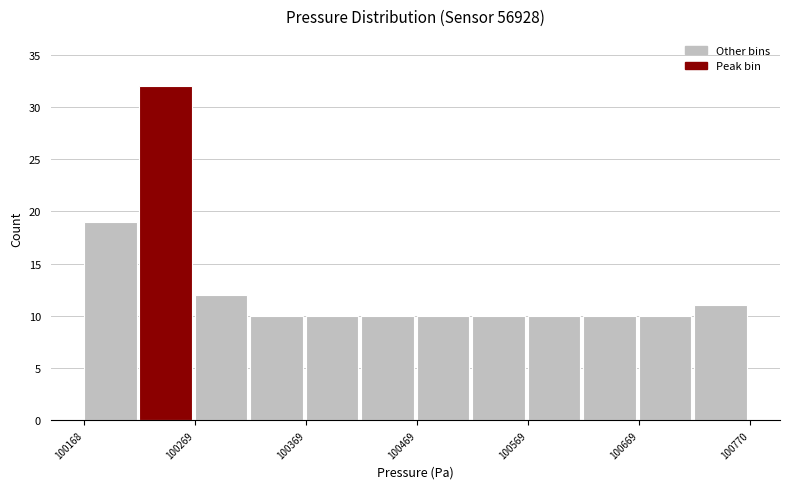

Read against the x-axis, roughly where is the centre of the tallest bar?

100240